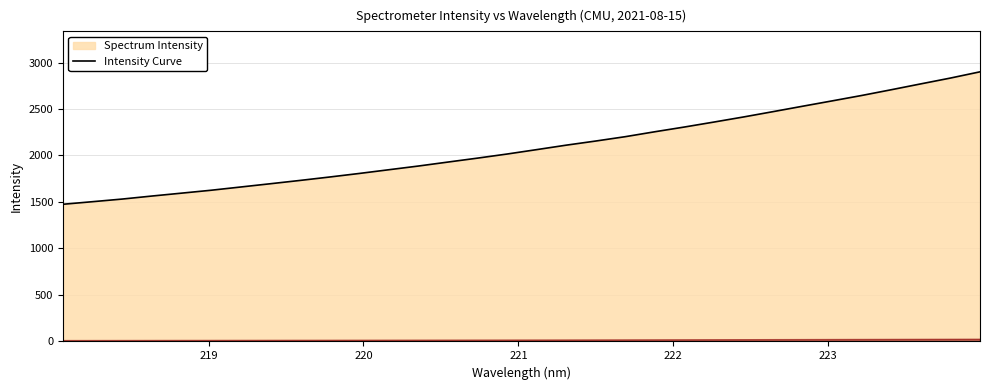

True or false: the data has more than 0 interior local peaks.

False